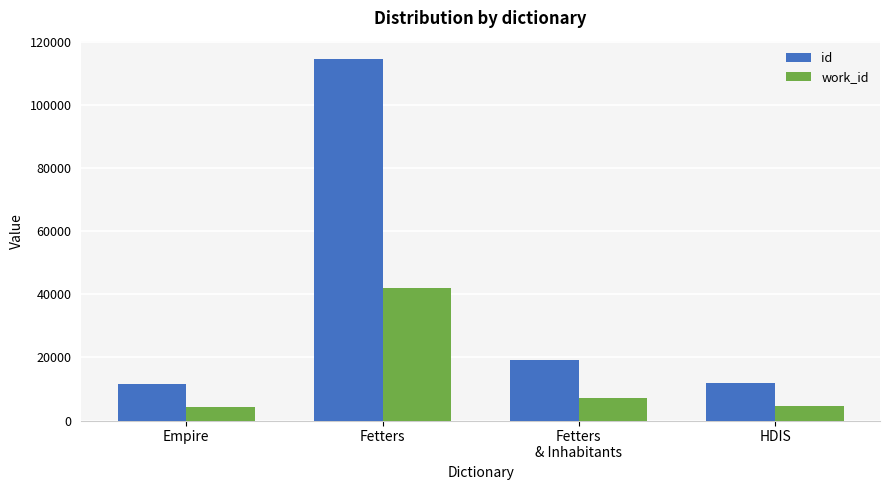

Which series has the widest spread of values?

id